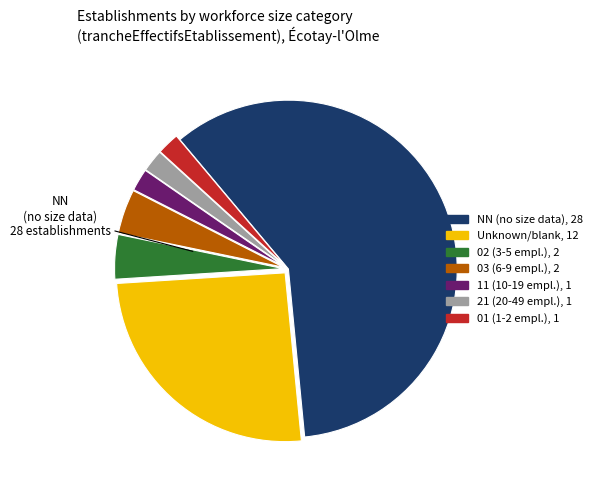

Is there a majority slice in this chart?

Yes